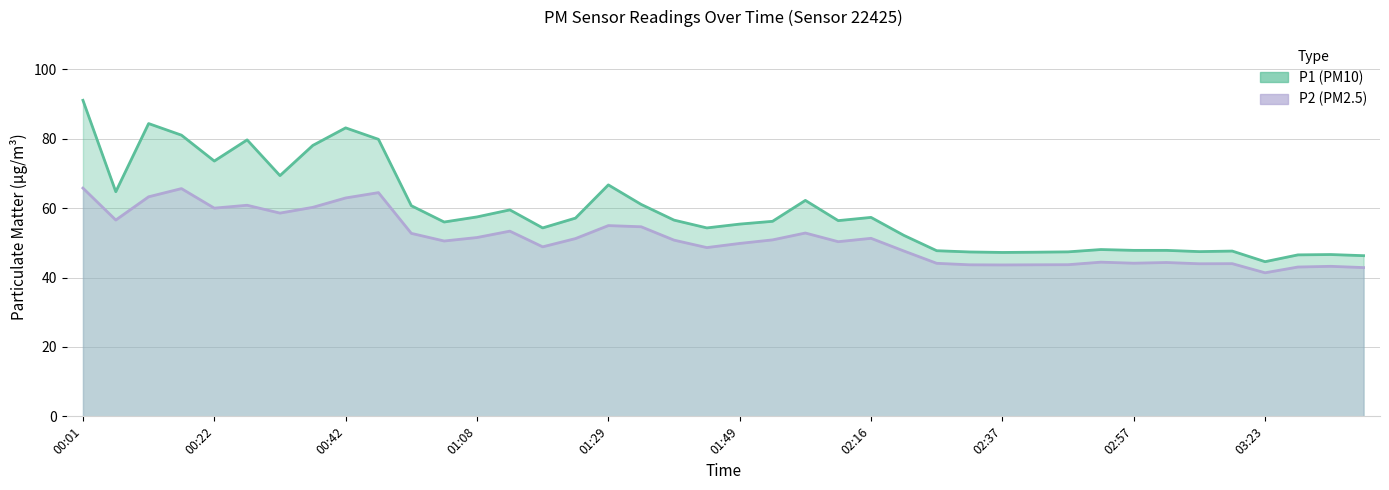

Does the chart have visible grid lines?

Yes